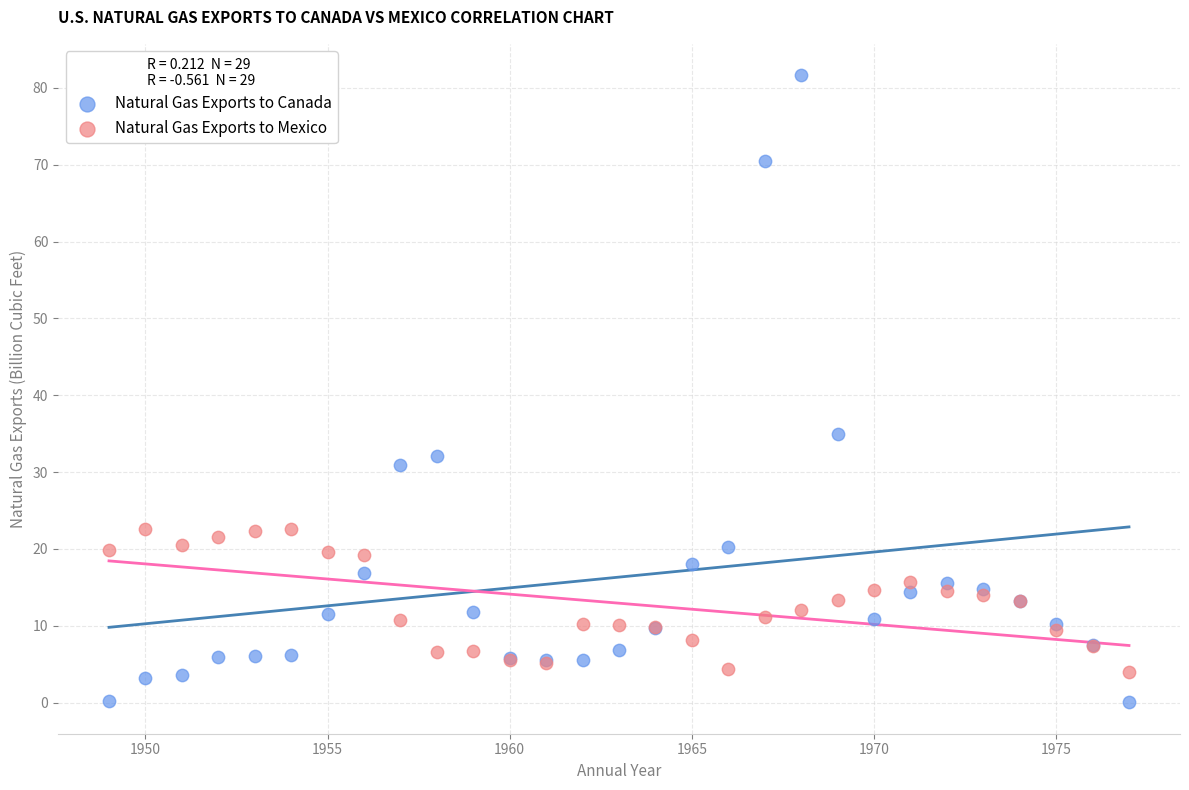

What are all the series names shown in the legend?

Natural Gas Exports to Canada, Natural Gas Exports to Mexico